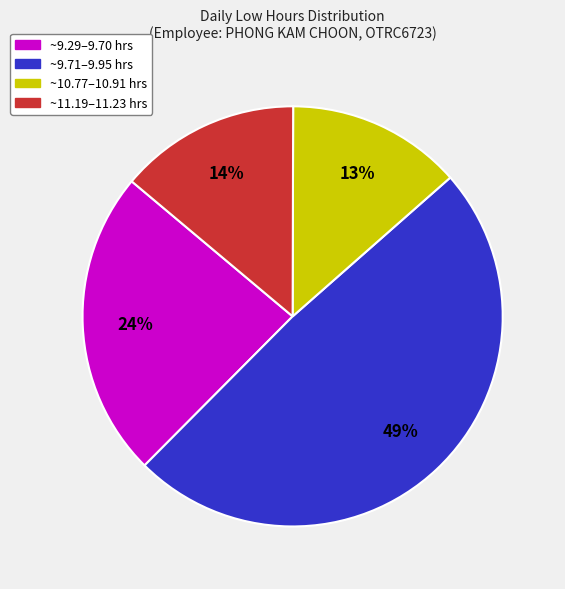

To the nearest percent, what is the average slice percentage?

25%